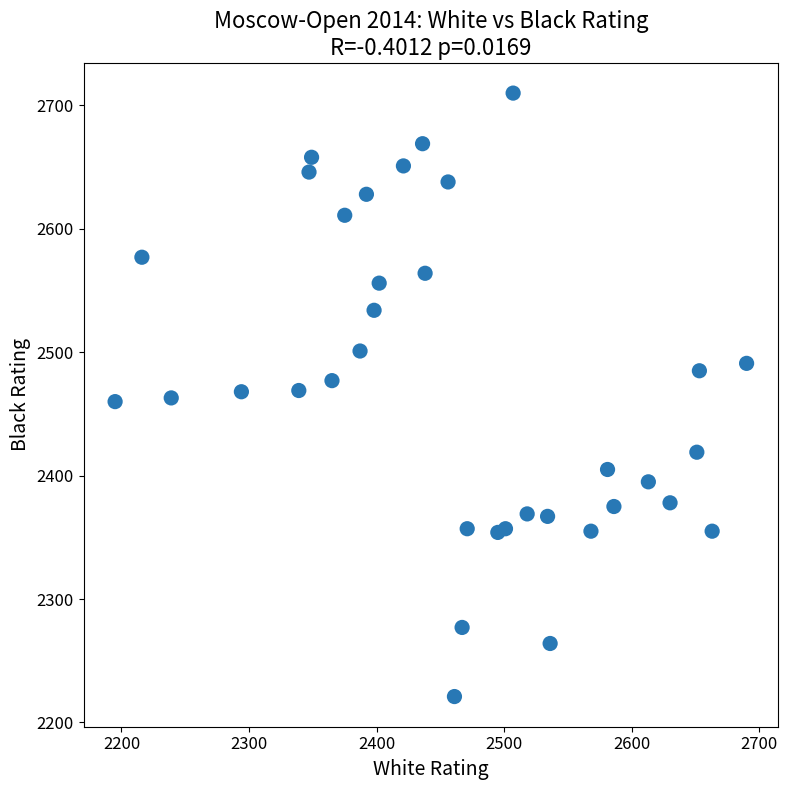

What is the range of X values (max minus min)?

495